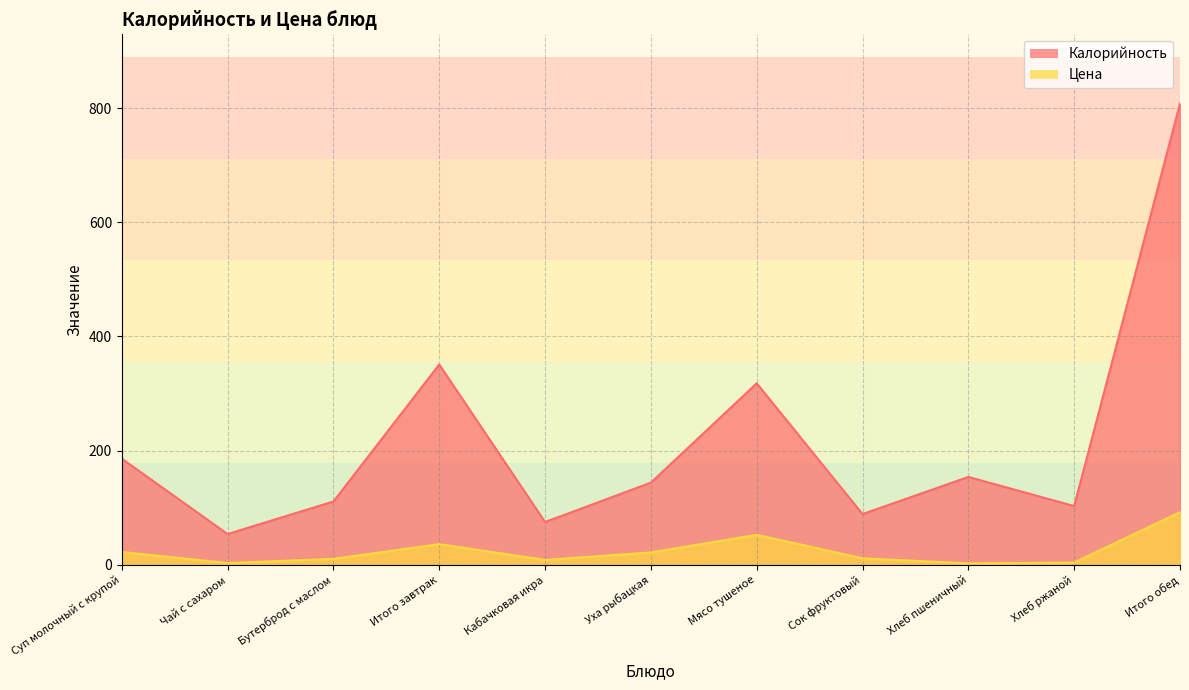

At which label does Цена first exceed 11?

Суп молочный с крупой